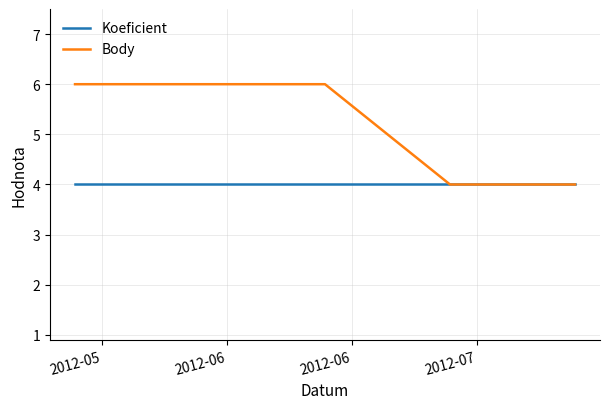

What is the maximum value shown in the chart?

6